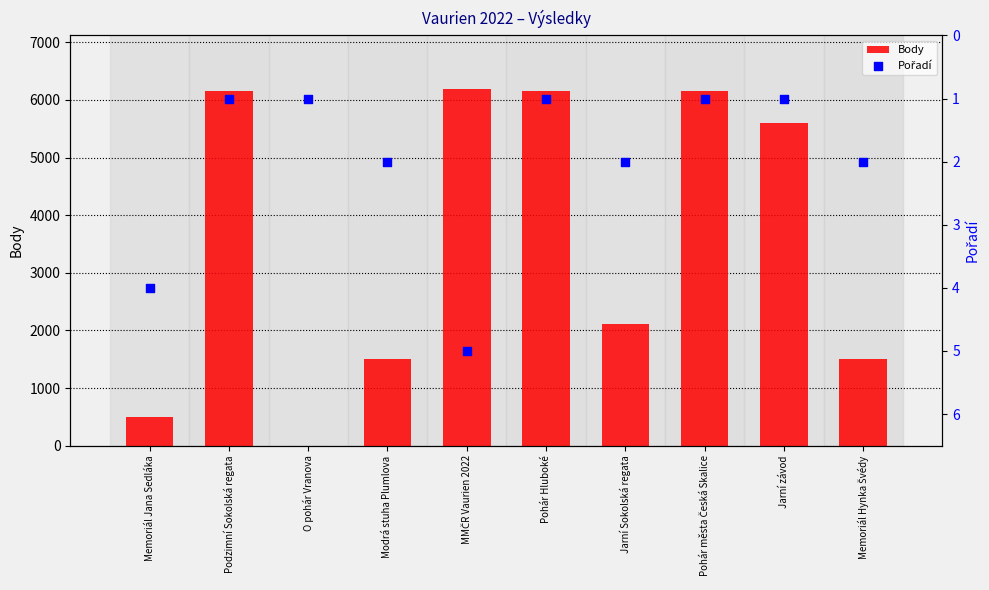

What are all the series names shown in the legend?

Body, Pořadí